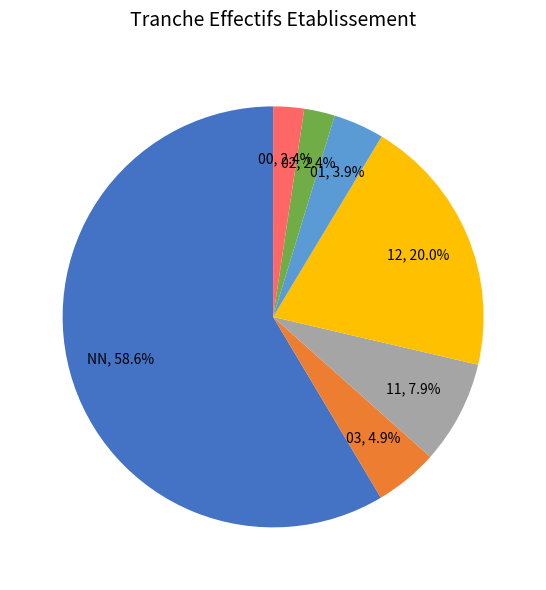

Combined, do 02 and 00 account for over 50%?

No